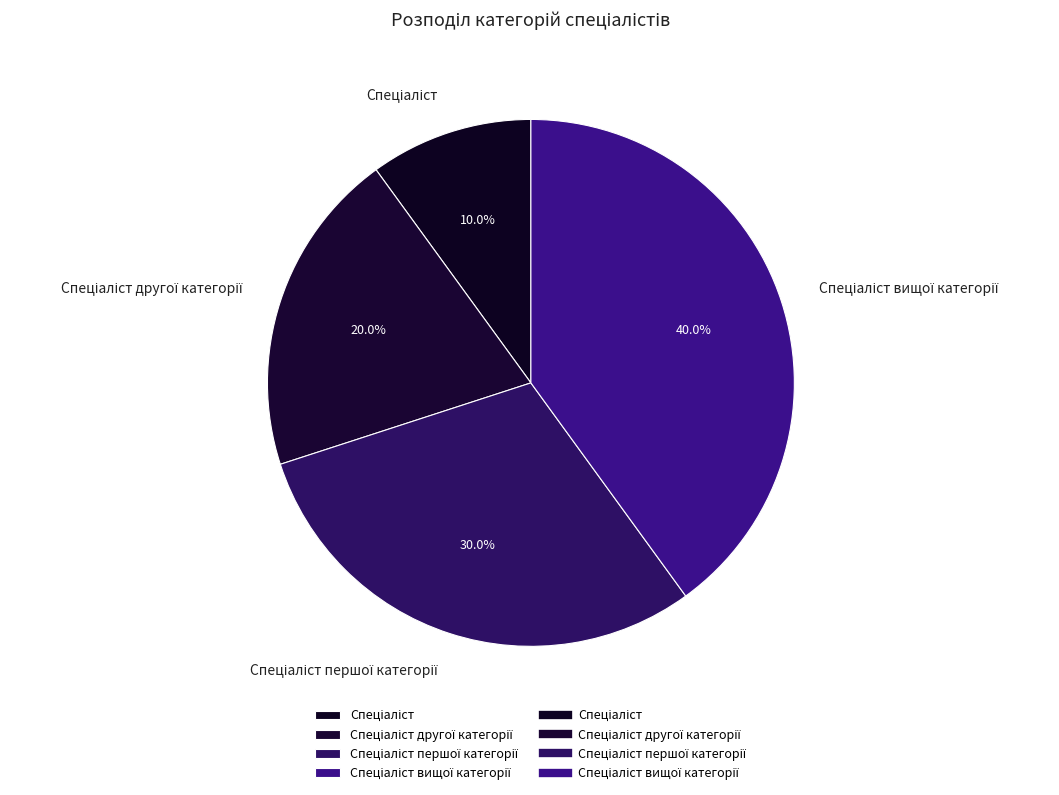

Is there any slice that represents more than half of the pie?

No